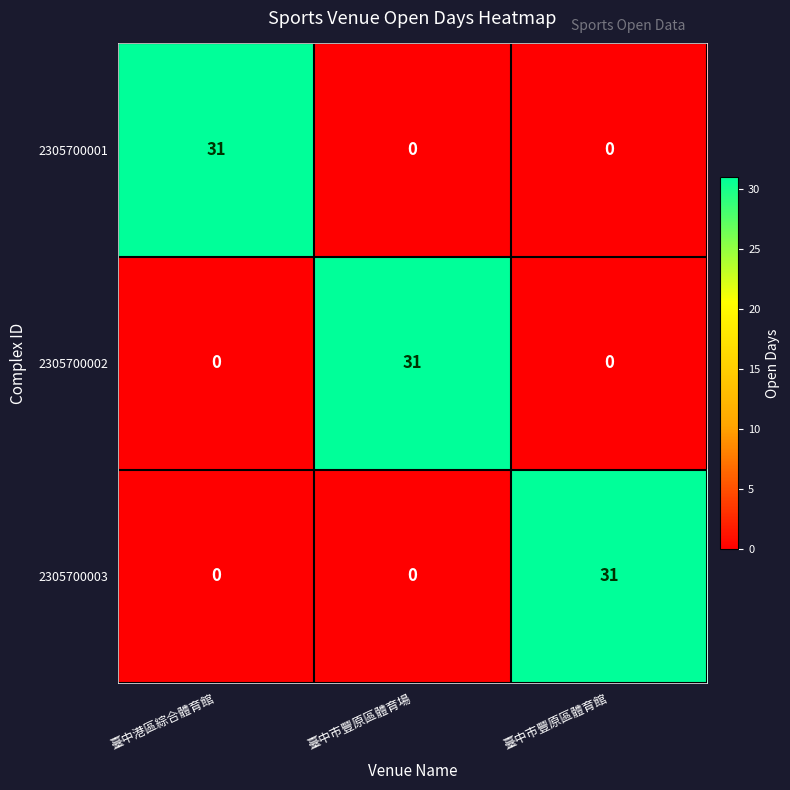

True or false: 2305700001 has a value of 31 at 臺中港區綜合體育館.

True